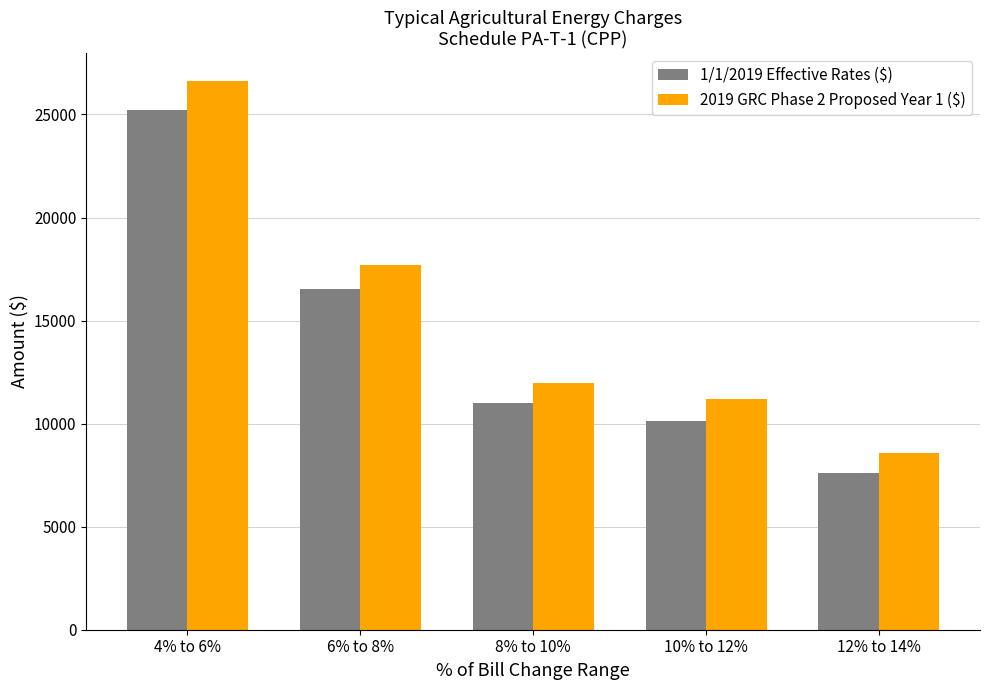

At which label is 1/1/2019 Effective Rates ($) closest to 16406?

6% to 8%